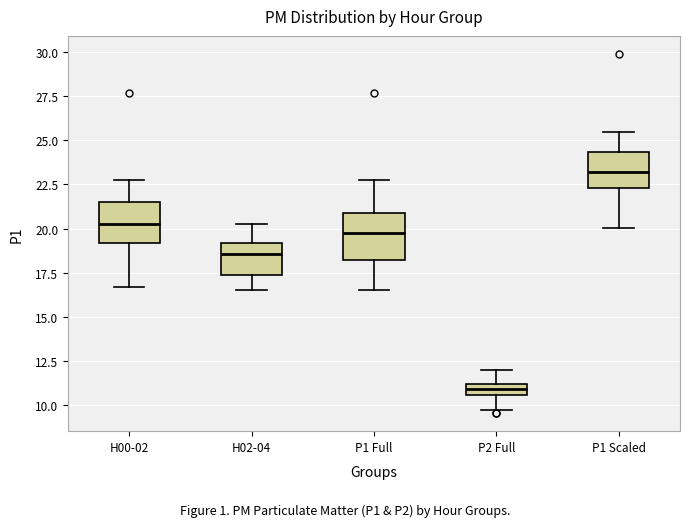

Where does the median line of the box for H00-02 sit on the y-axis? The values are not printed on the chart, so give them approximately, as read against the axis.

20.0